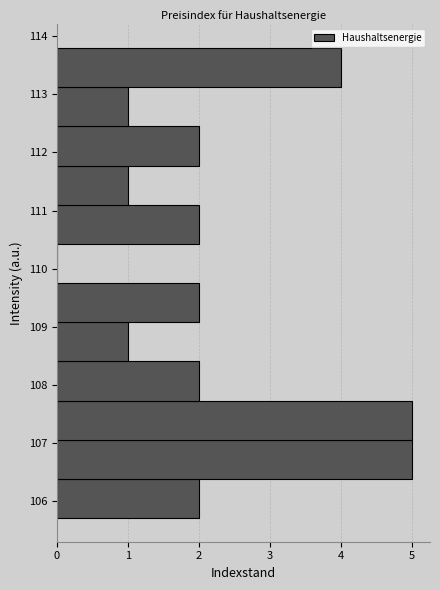

Reading bottom to top, transcribe this chart: for each bar, give the range it covers on the y-axis and its length. Neither the bar edges nor the lengths are printed on the chart, so give them approximately, as read against the axes.

105.7 to 106.4: 2
106.4 to 107.1: 5
107.1 to 107.7: 5
107.7 to 108.4: 2
108.4 to 109.1: 1
109.1 to 109.8: 2
109.8 to 110.4: 0
110.4 to 111.1: 2
111.1 to 111.8: 1
111.8 to 112.5: 2
112.5 to 113.1: 1
113.1 to 113.8: 4